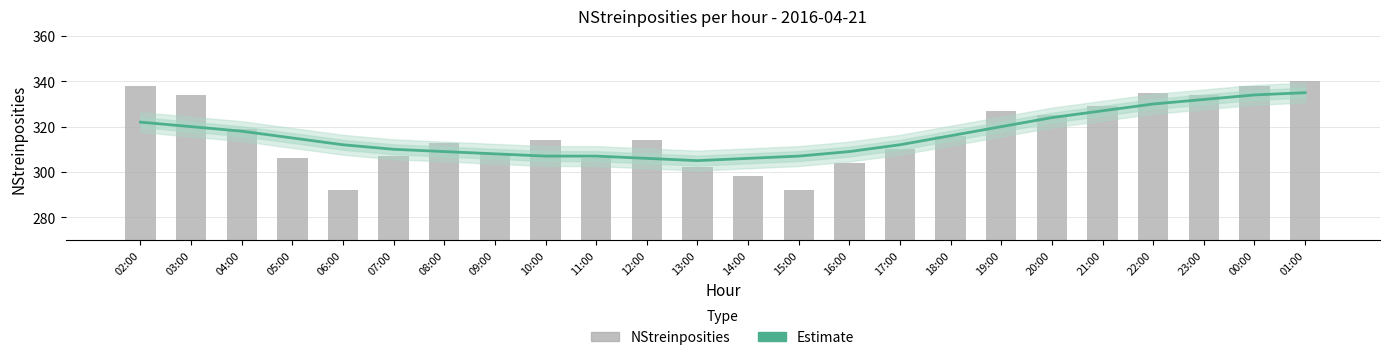

The Estimate series shows 413 at 12:00. True or false?

False